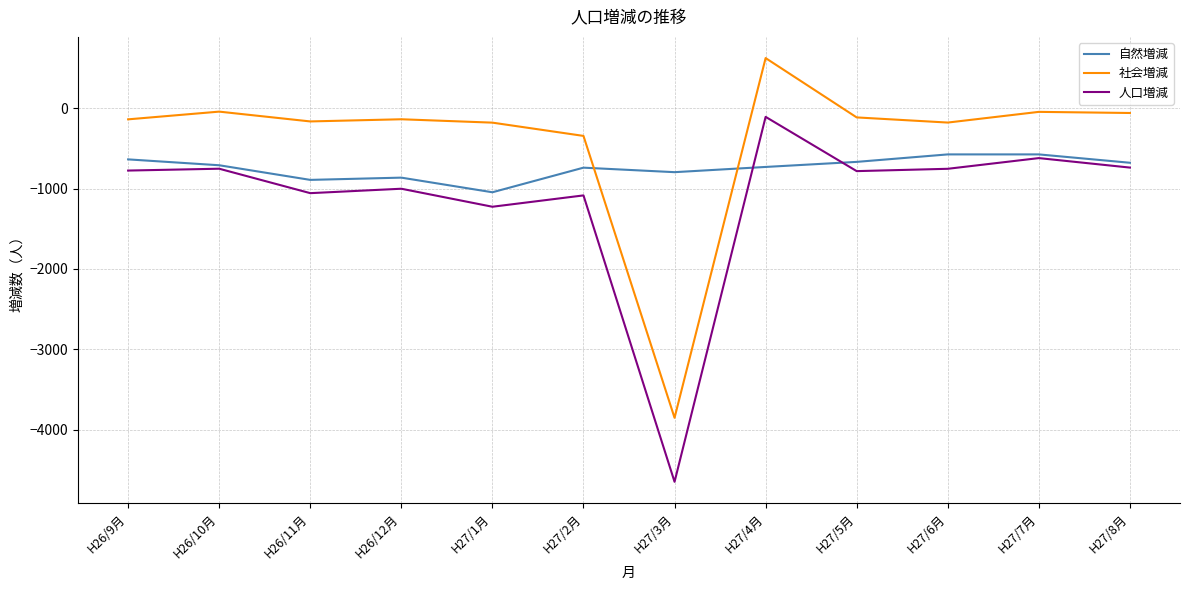

Where is 社会増減 nearest to the value -1614?

H27/2月